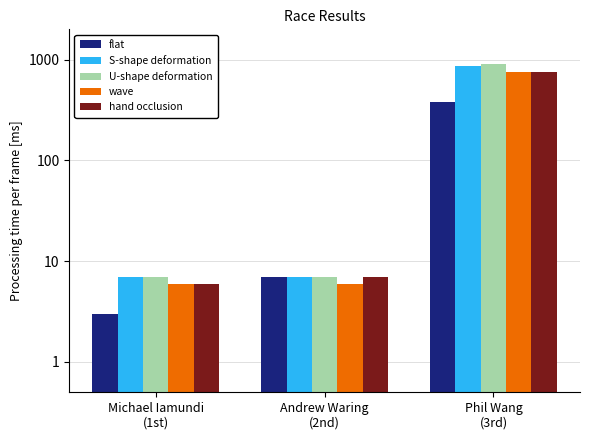

Are the bars grouped side by side (vs. stacked)?

Yes